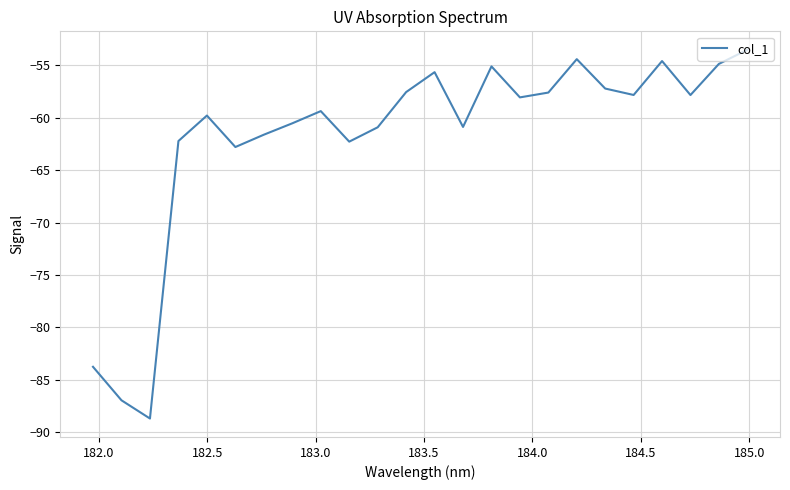

What is the difference between the maximum and minimum values?

35.2